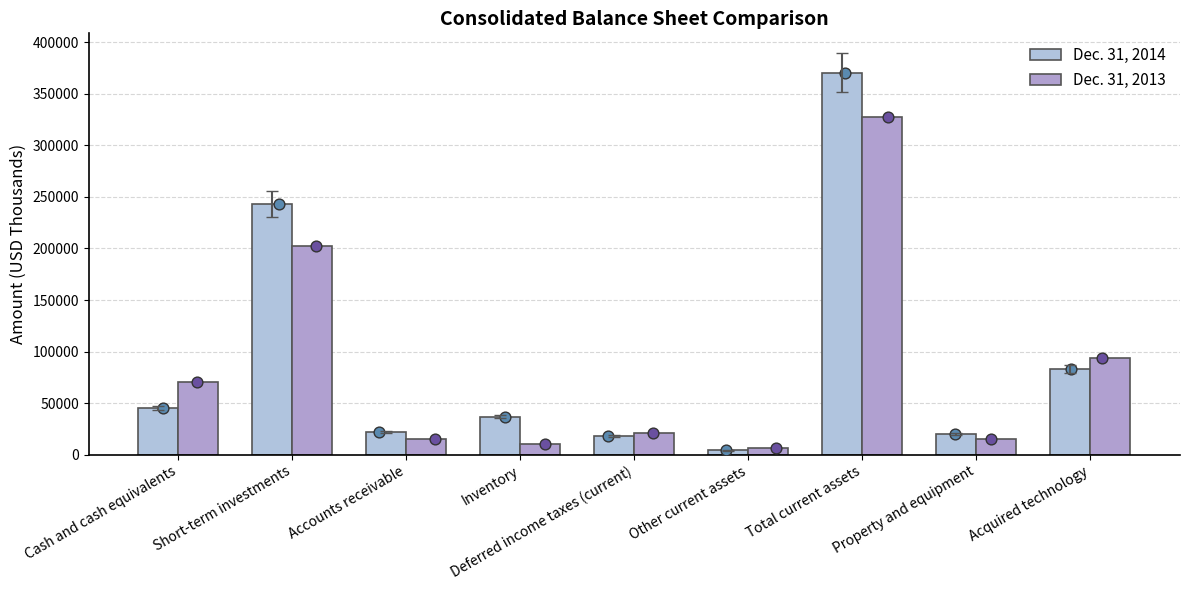

Which series contains the lowest Y value?

Dec. 31, 2014